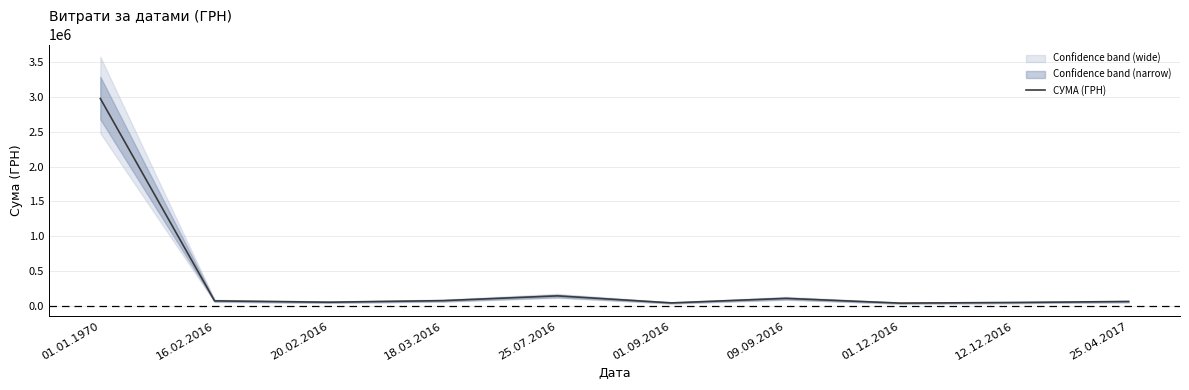

The value at 18.03.2016 is 78027.0. True or false?

True